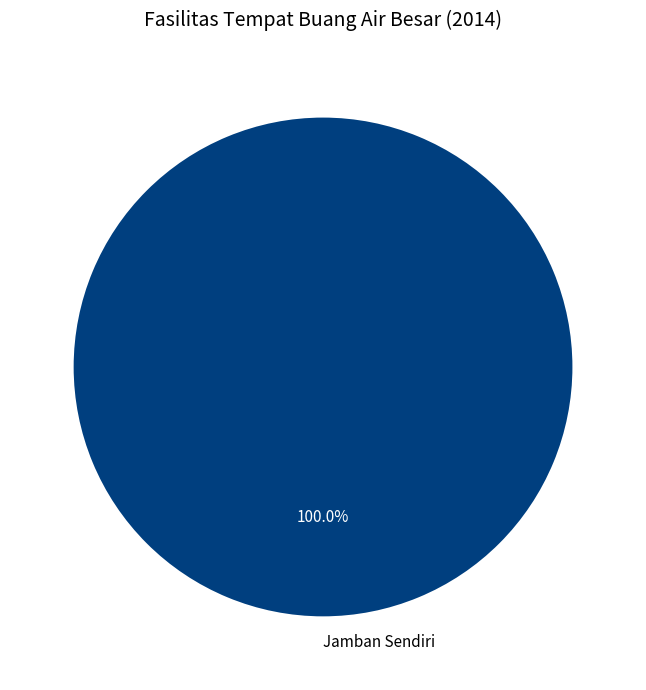

Is there a majority slice in this chart?

Yes